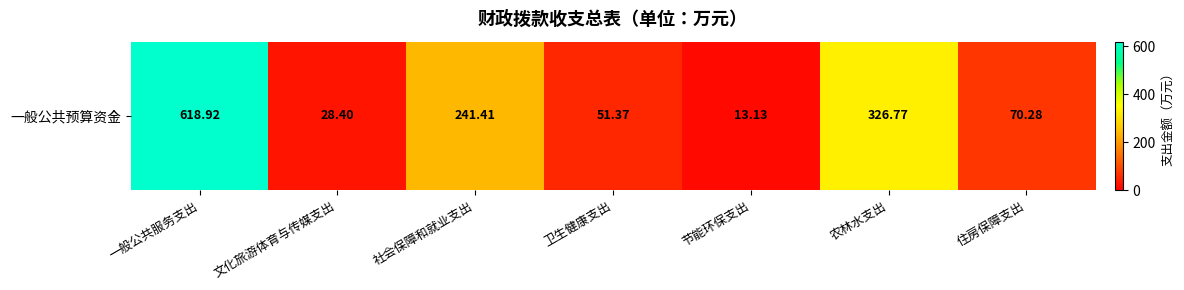

True or false: the data shows 34.6 at 卫生健康支出.

False